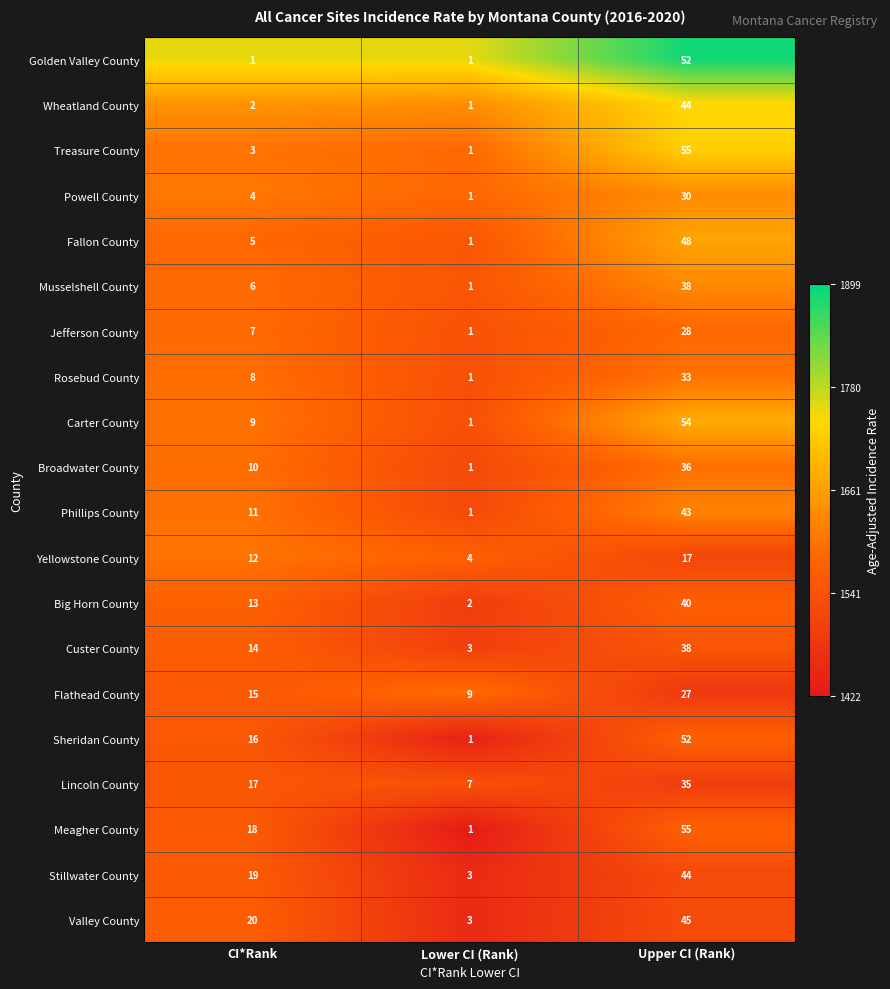

The Yellowstone County series shows 4 at CI*Rank. True or false?

False